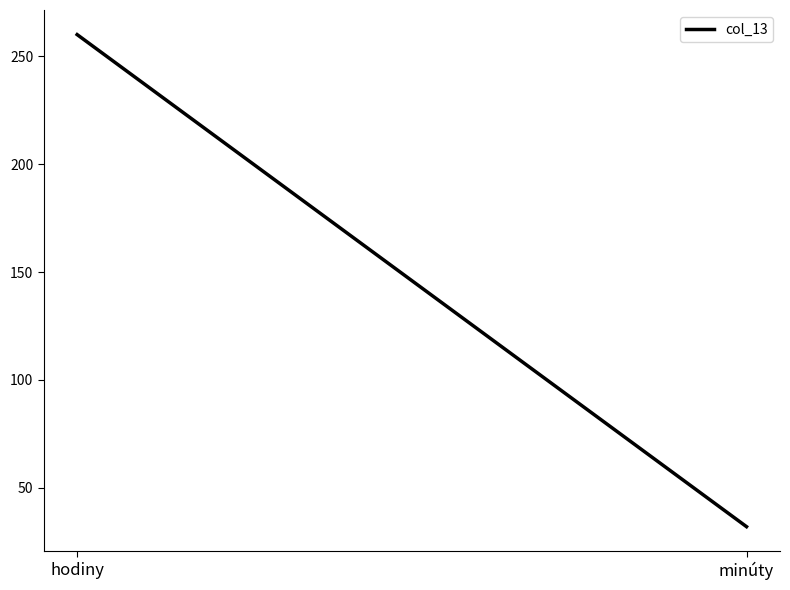

What is the change in value from hodiny to minúty?

-228